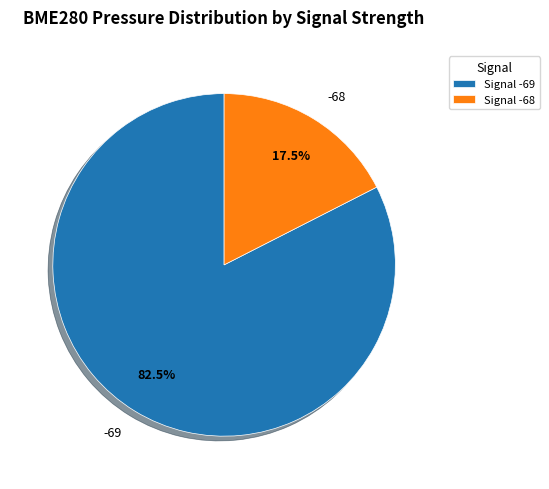

How much of the chart is everything except -68?

82.5%